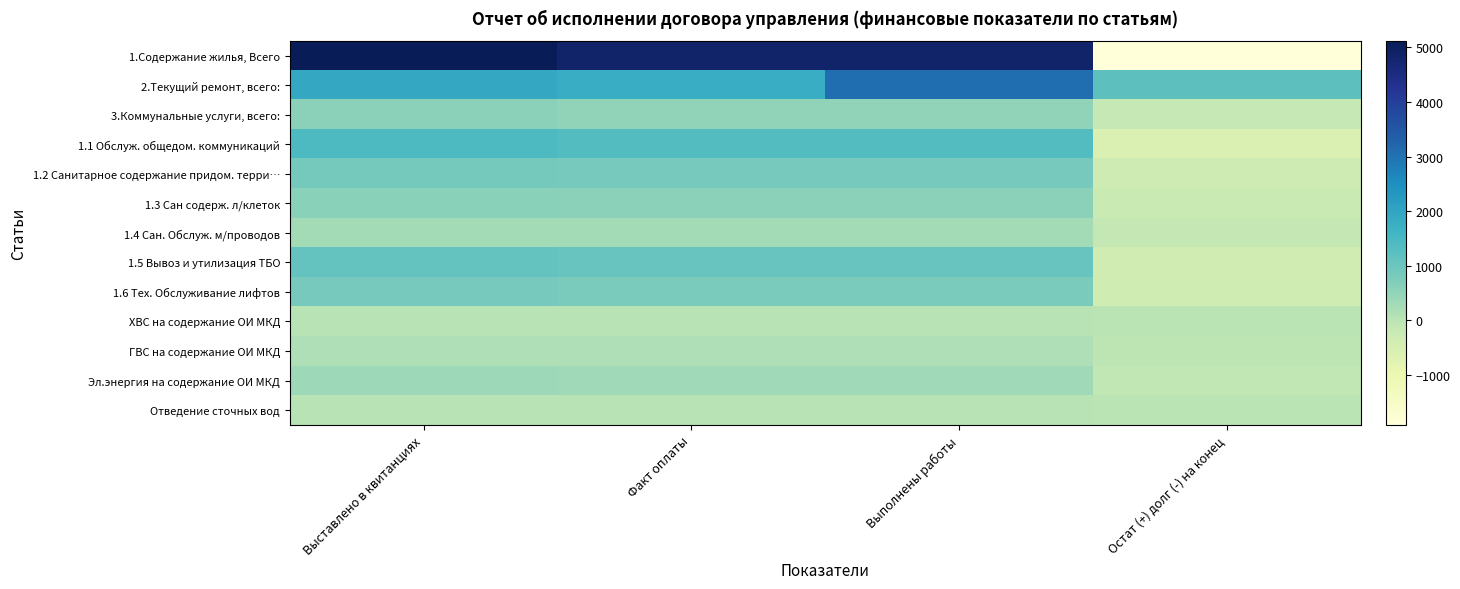

Which label corresponds to the smallest value in the chart?

Остат (+) долг (-) на конец